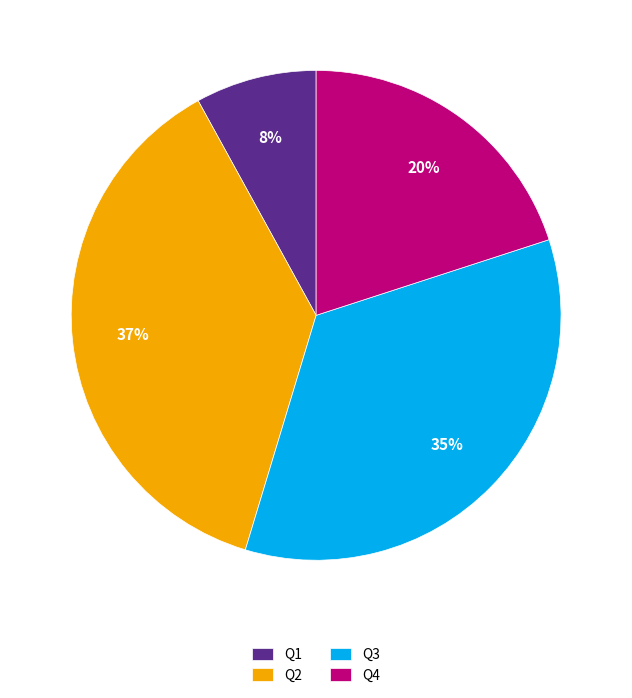

To the nearest percent, what is the difference between the Q3 and Q4 slice percentages?

15%